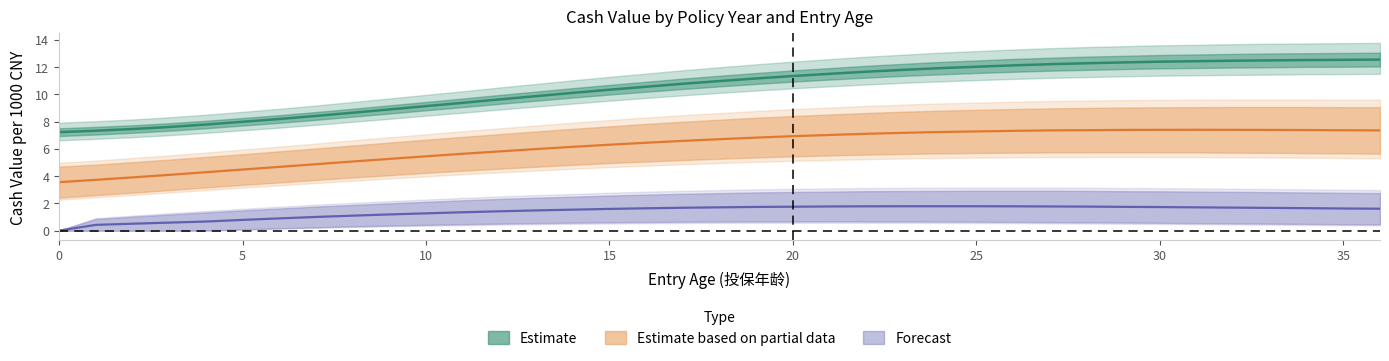

Does the chart have visible grid lines?

No